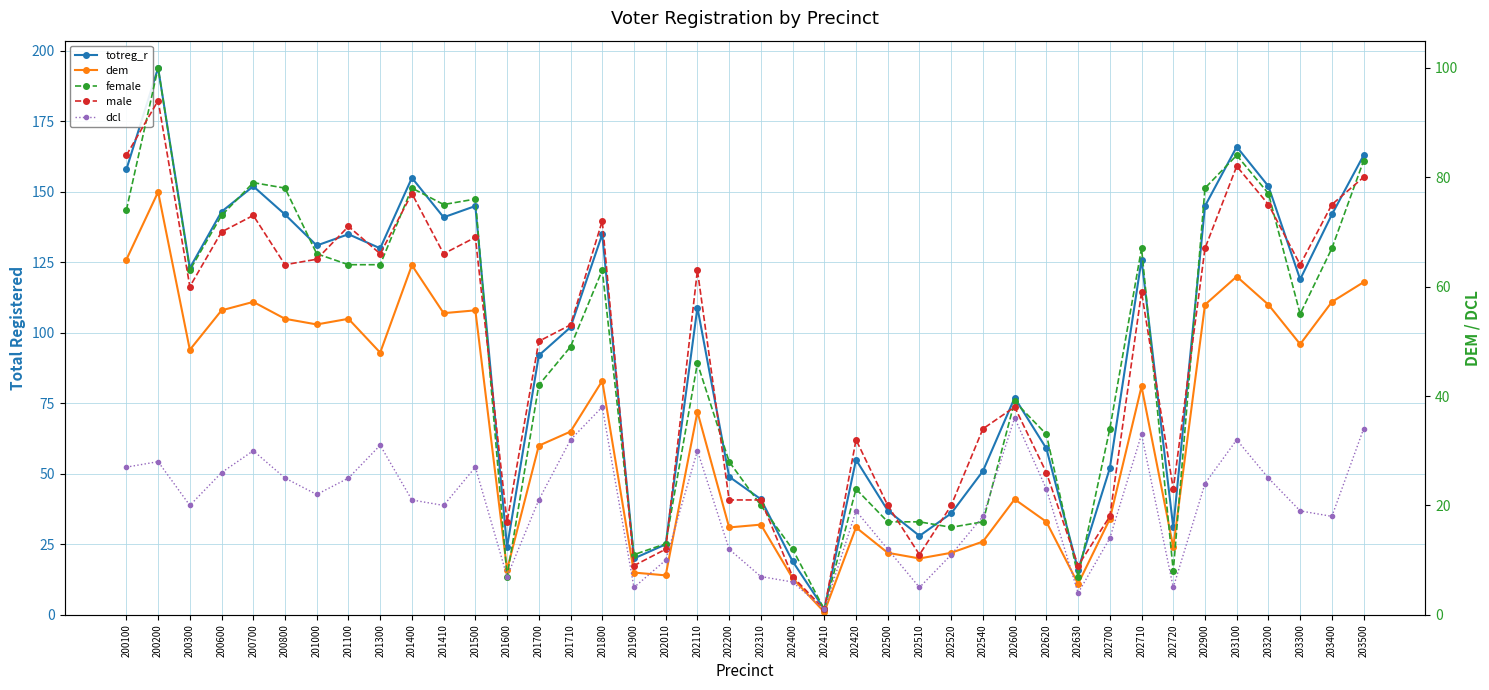

What are all the series names shown in the legend?

totreg_r, dem, female, male, dcl